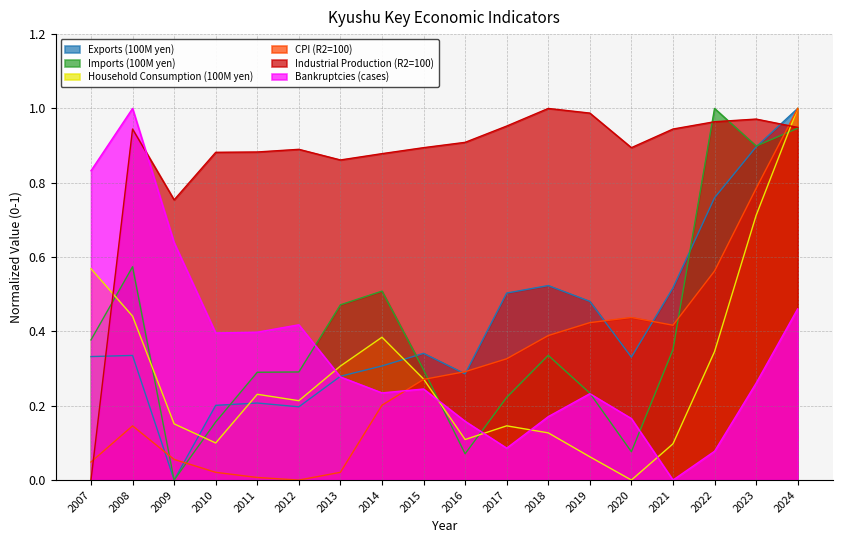

How many data points does each series have?

18